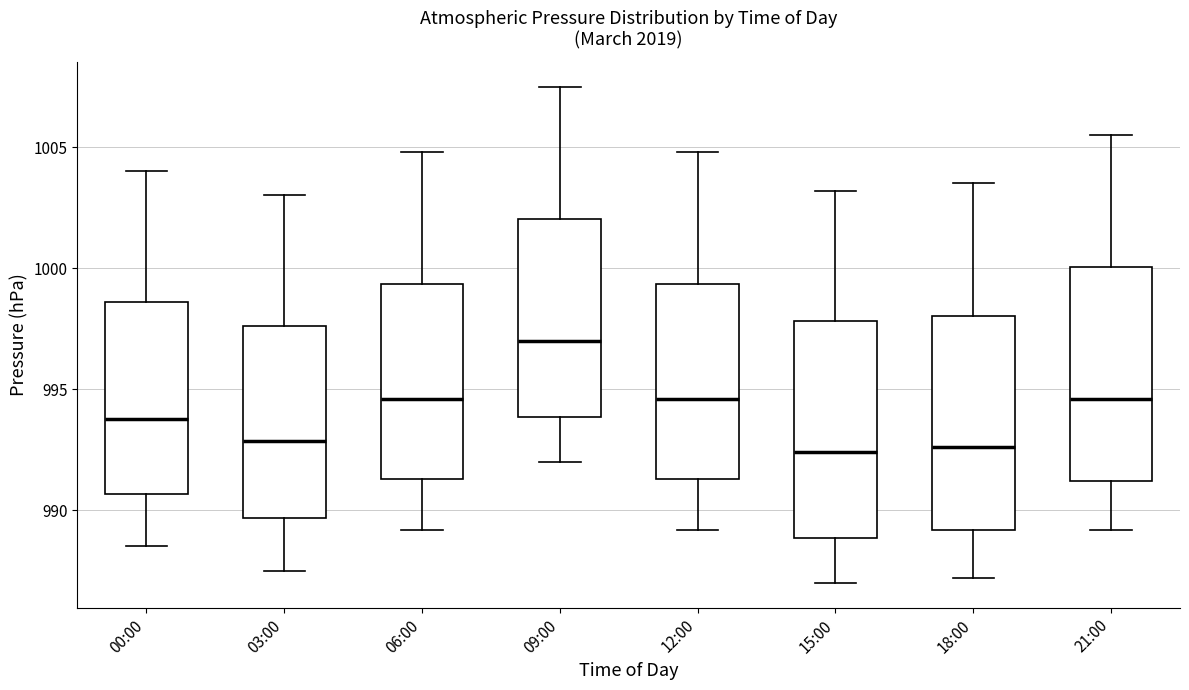

Where does the upper whisker of the box for 00:00 end on the y-axis? The values are not printed on the chart, so give them approximately, as read against the axis.

1004.0